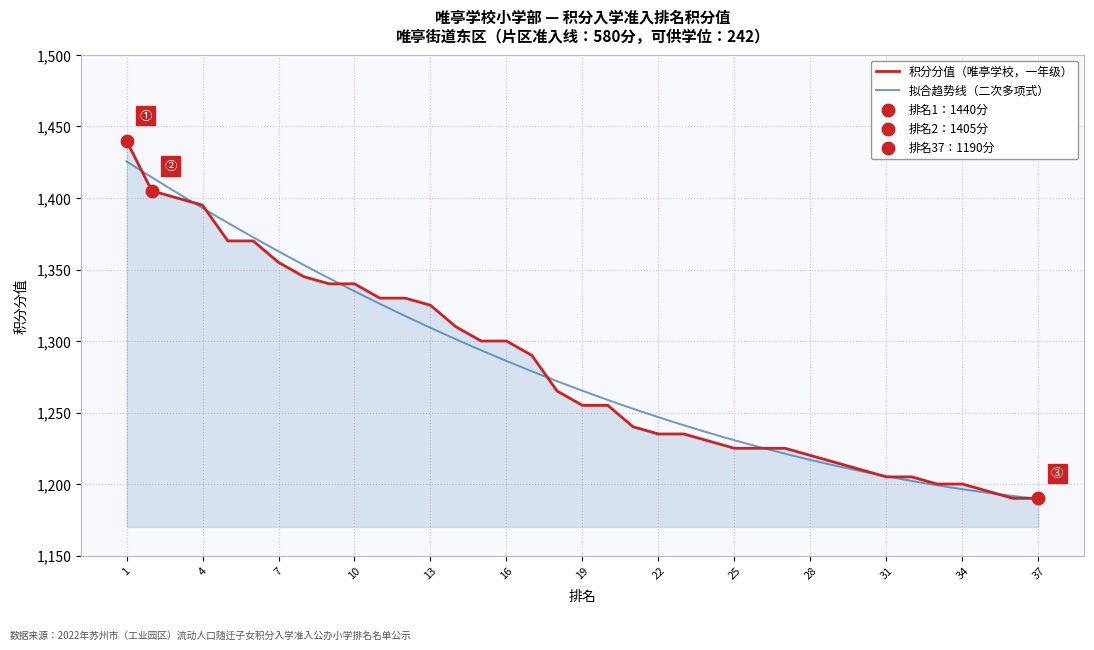

What is the change in value from 17 to 24?

-60